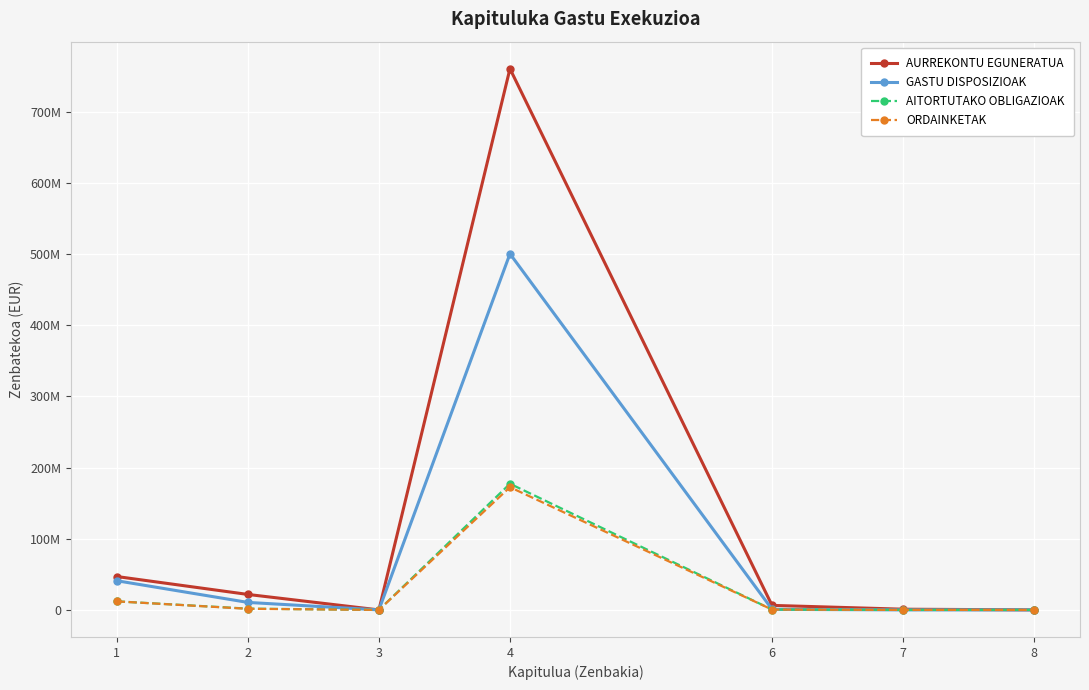

Is it true that ORDAINKETAK equals 1575830 at 2?

True